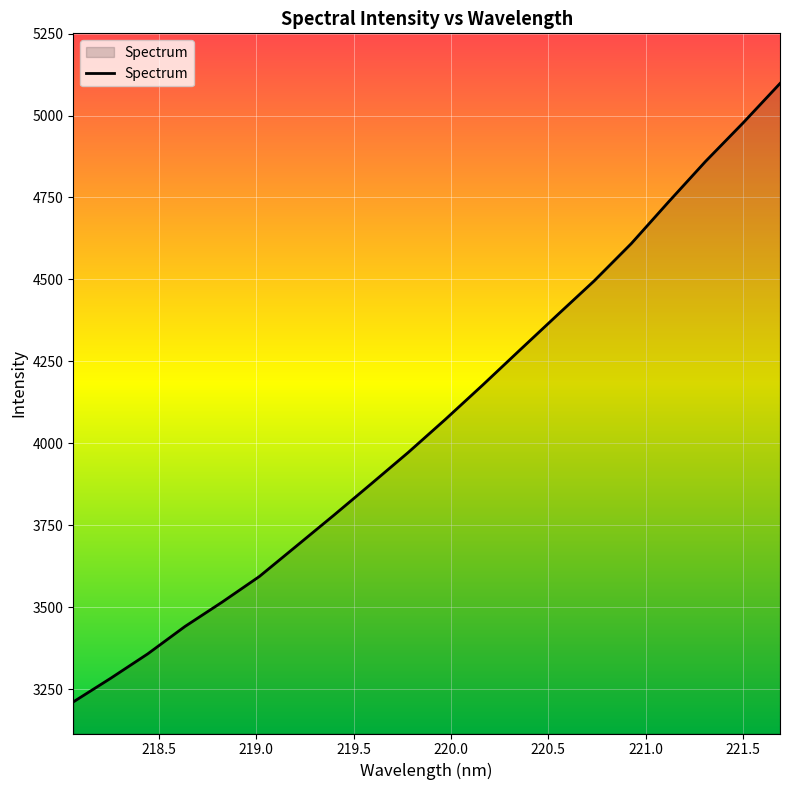

Reading left to right, extract all data points from this chart.

3211.3	3283.0	3357.8	3441.4	3515.8	3593.9	3687.1	3780.6	3876.0	3972.2	4073.2	4177.6	4284.3	4390.4	4495.5	4609.5	4736.3	4860.5	4976.8	5097.8